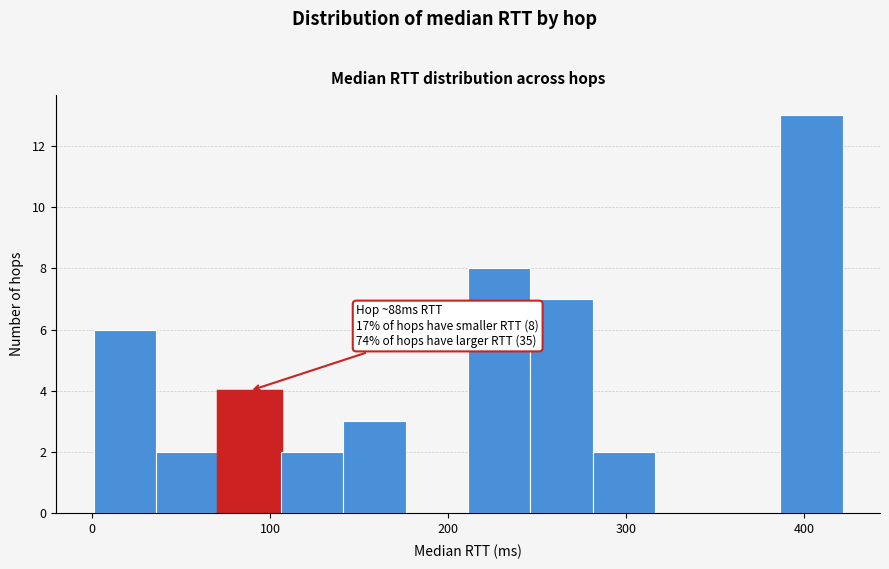

Around what value on the x-axis is the tallest bar? Give the approximate position of its centre, as read against the axis.

400